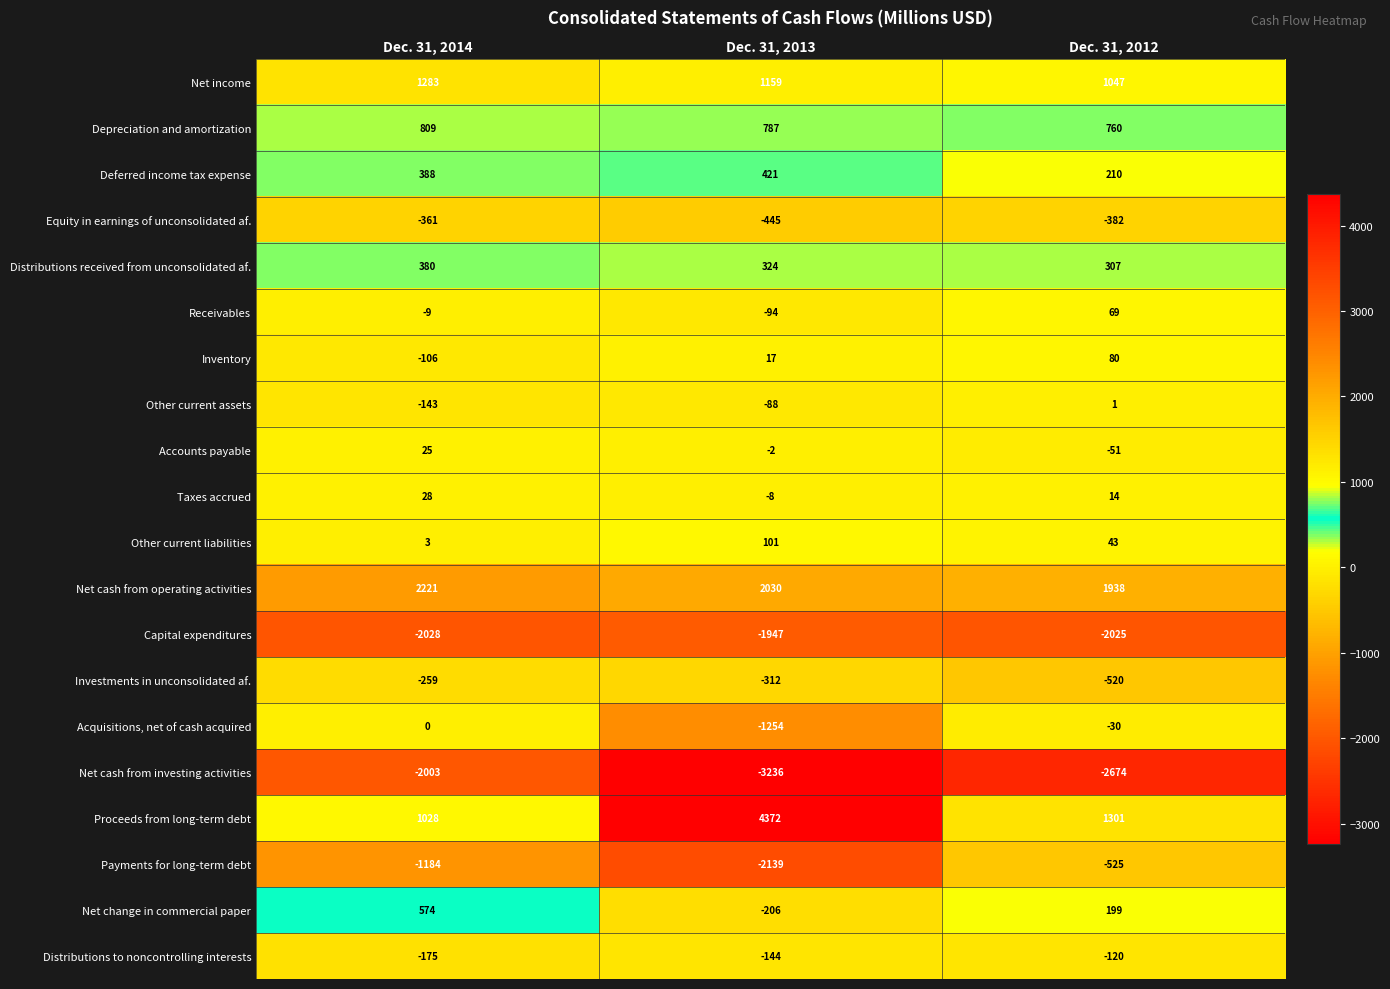

How many Accounts payable values are between -51 and 25?

3